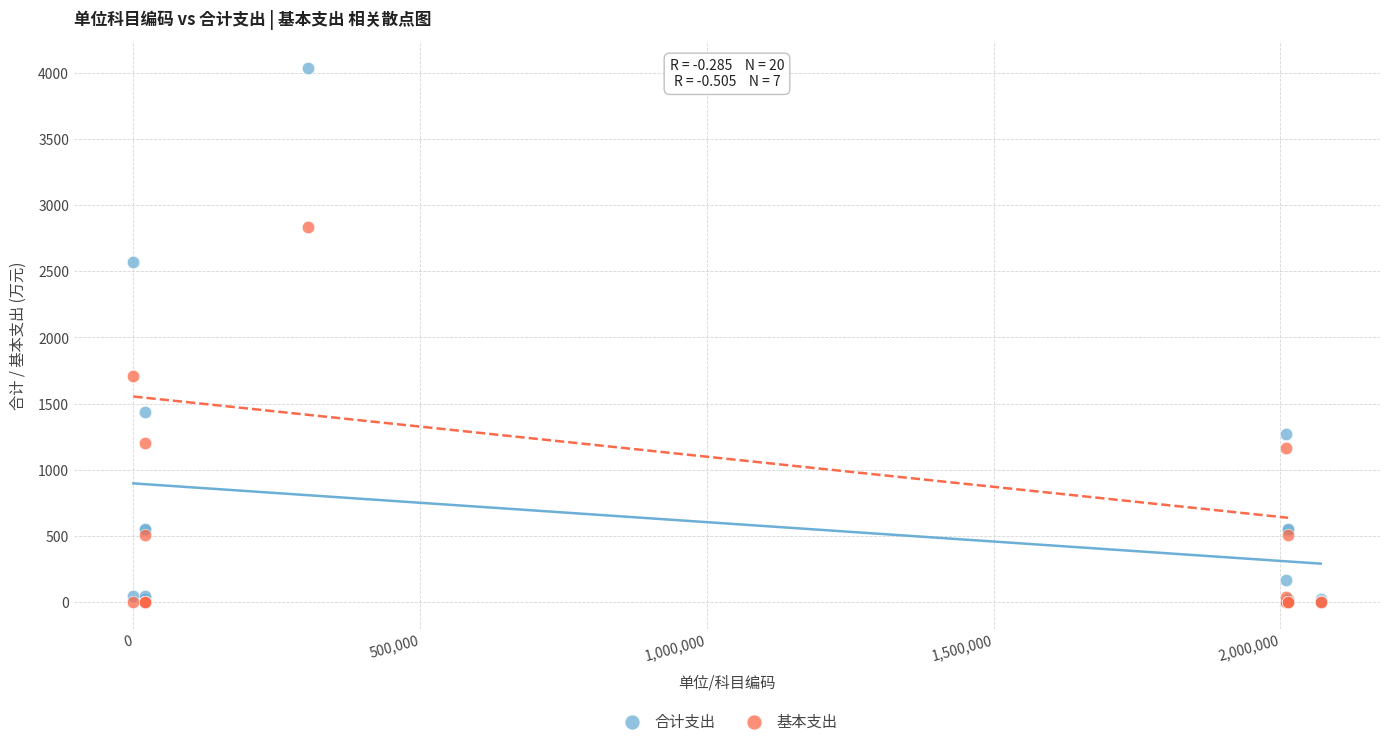

Across all series, what Y value is closest to 2019?

1711.2